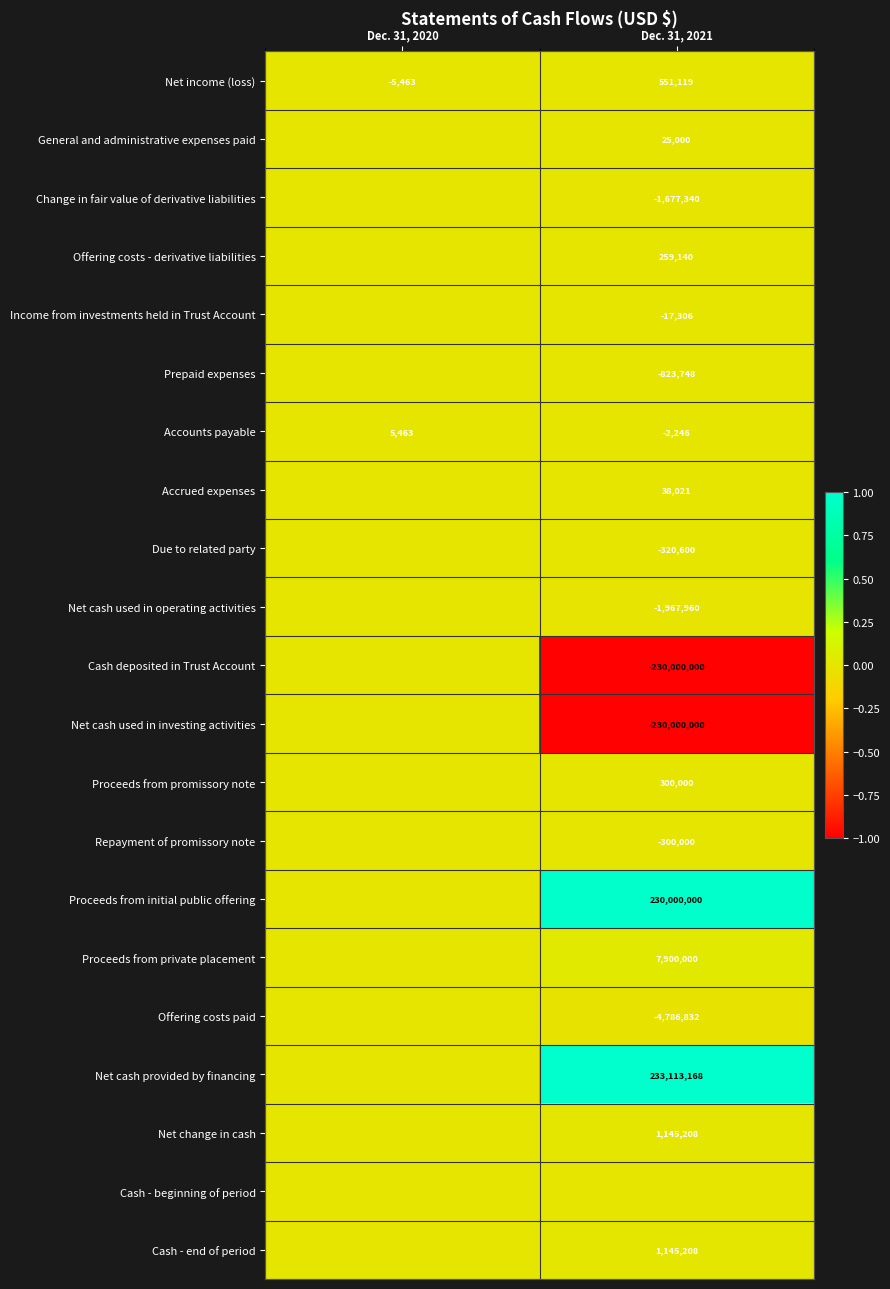

Between Dec. 31, 2021 and Dec. 31, 2020, which is larger?

Dec. 31, 2021